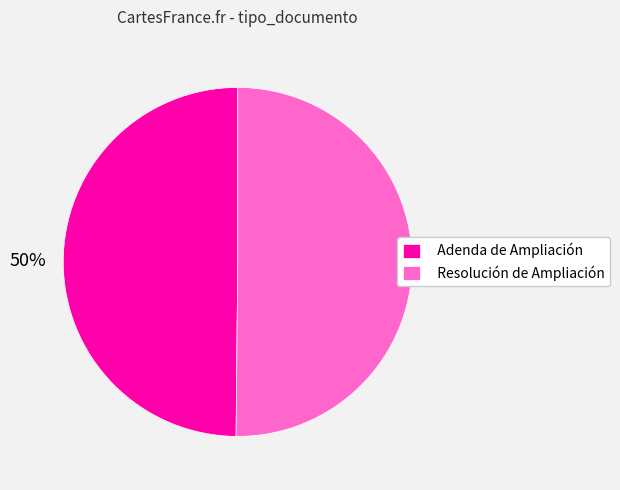

True or false: Resolución de Ampliación accounts for 62% of the total.

False